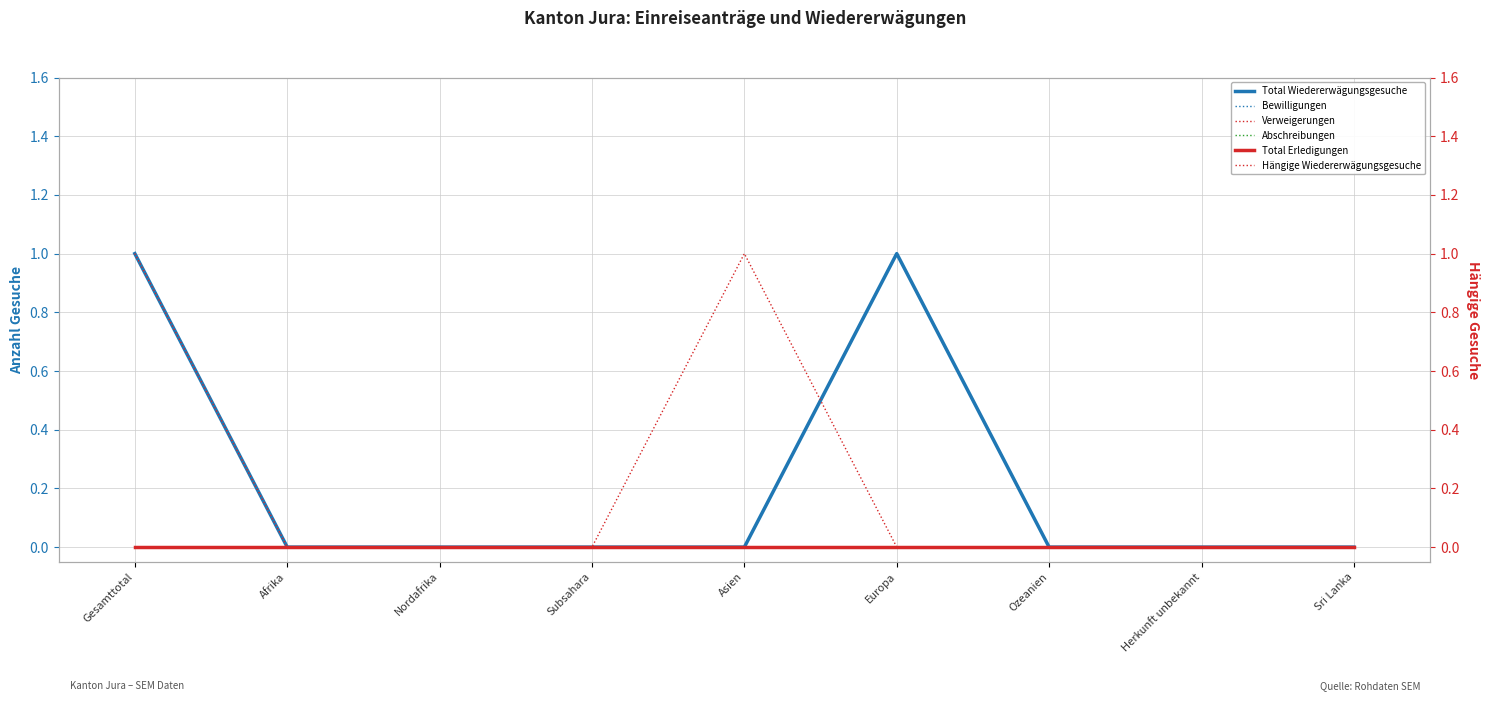

At which label does Total Erledigungen reach its peak?

Gesamttotal